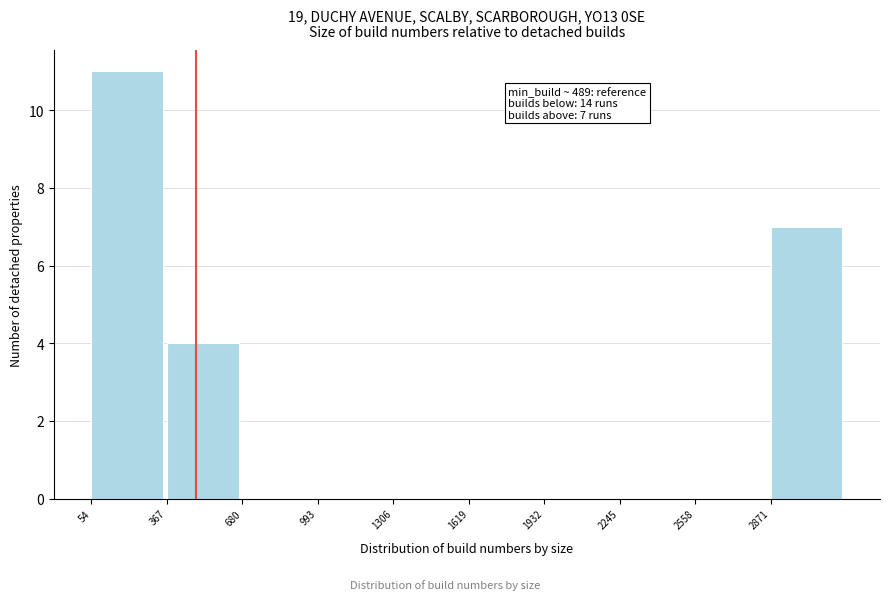

Over which range of the x-axis is the bar tallest?

50 to 350